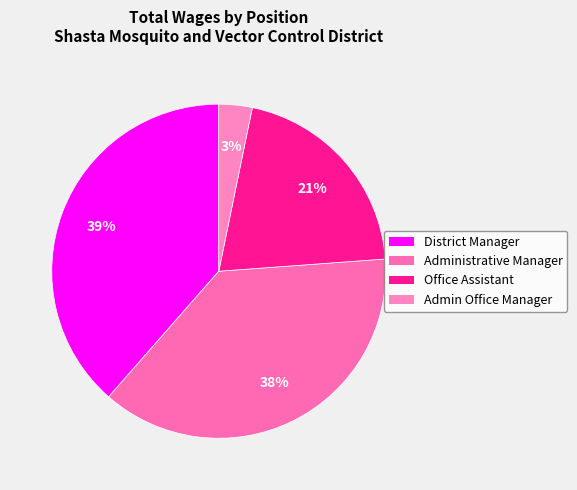

Does Administrative Manager account for over 50% of the chart?

No